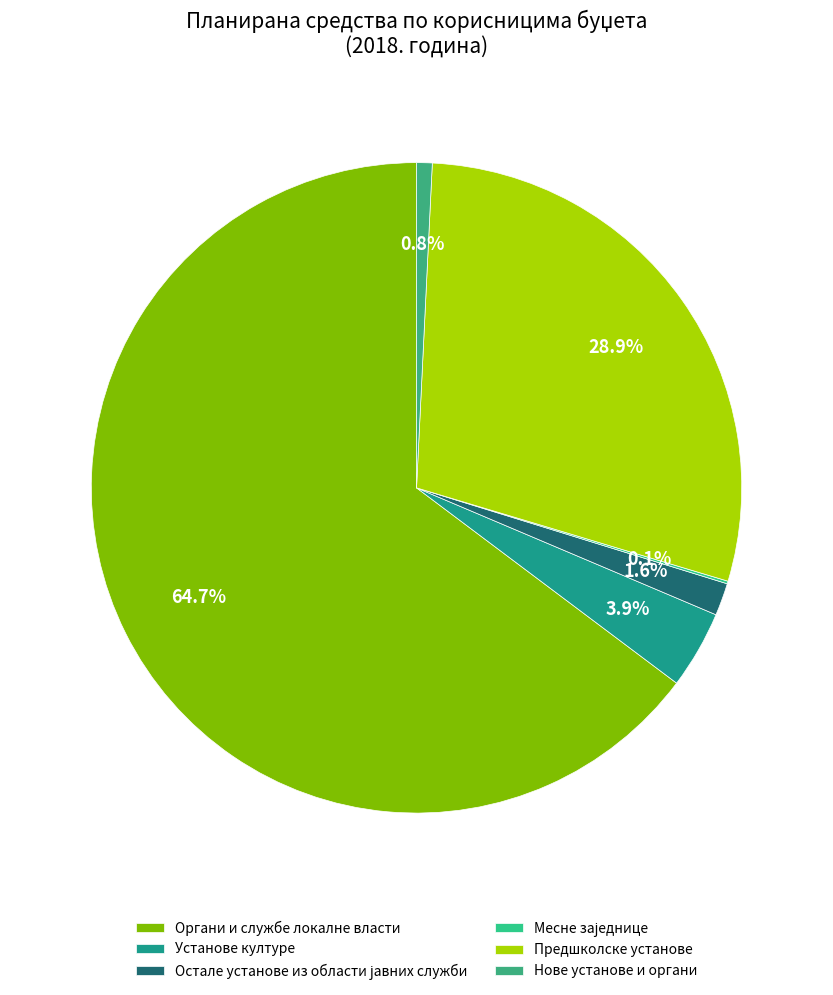

What portion of the pie excludes Предшколске установе?

71.1%